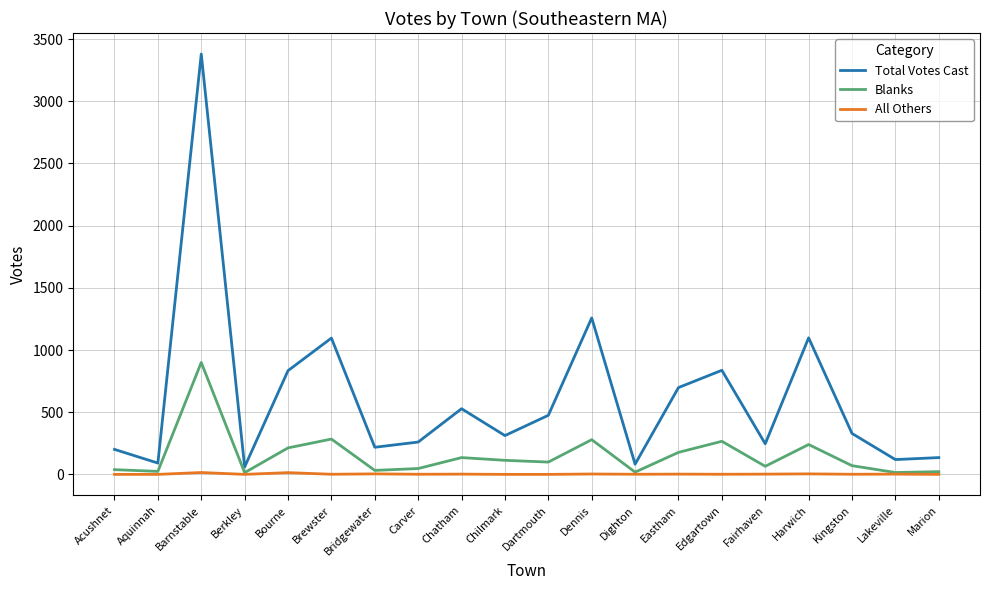

True or false: Total Votes Cast has a value of 218 at Bridgewater.

True